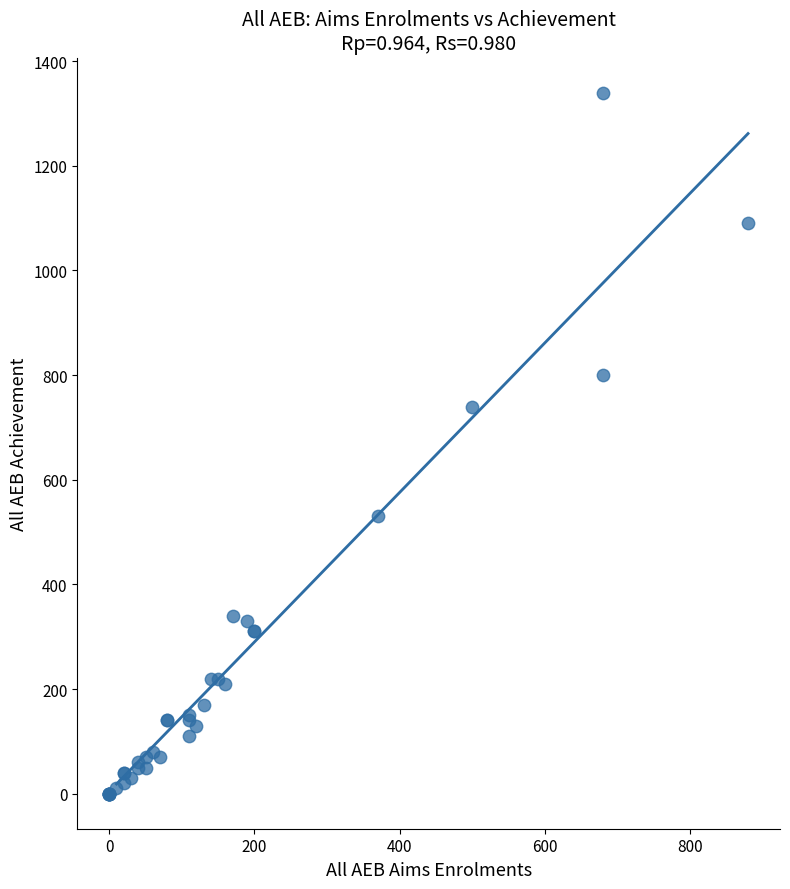

What Y value in the scatter plot is closest to 670?

740